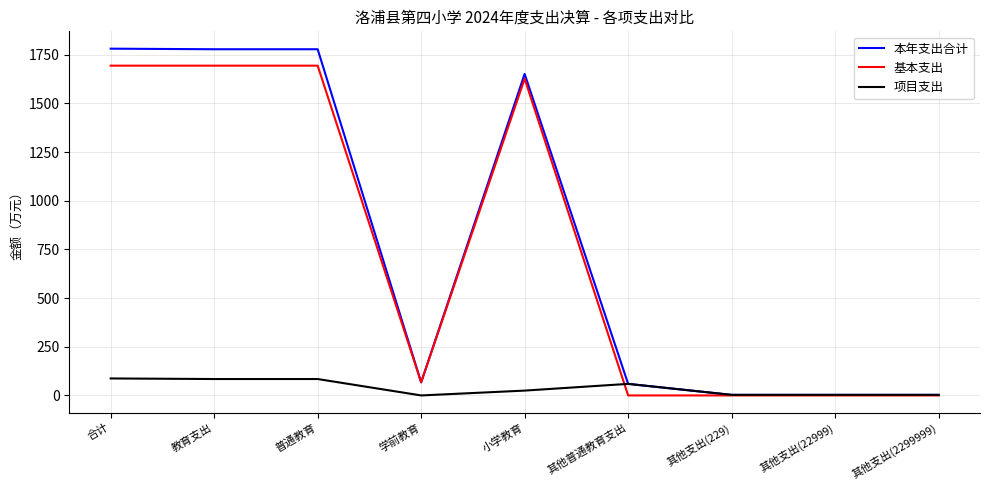

The value of 基本支出 at 其他普通教育支出 is 0.0. True or false?

True